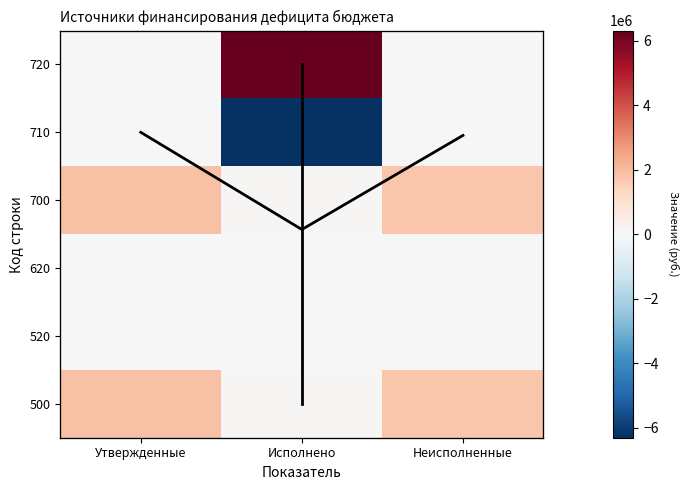

At which category is the sum across all series the highest?

Утвержденные